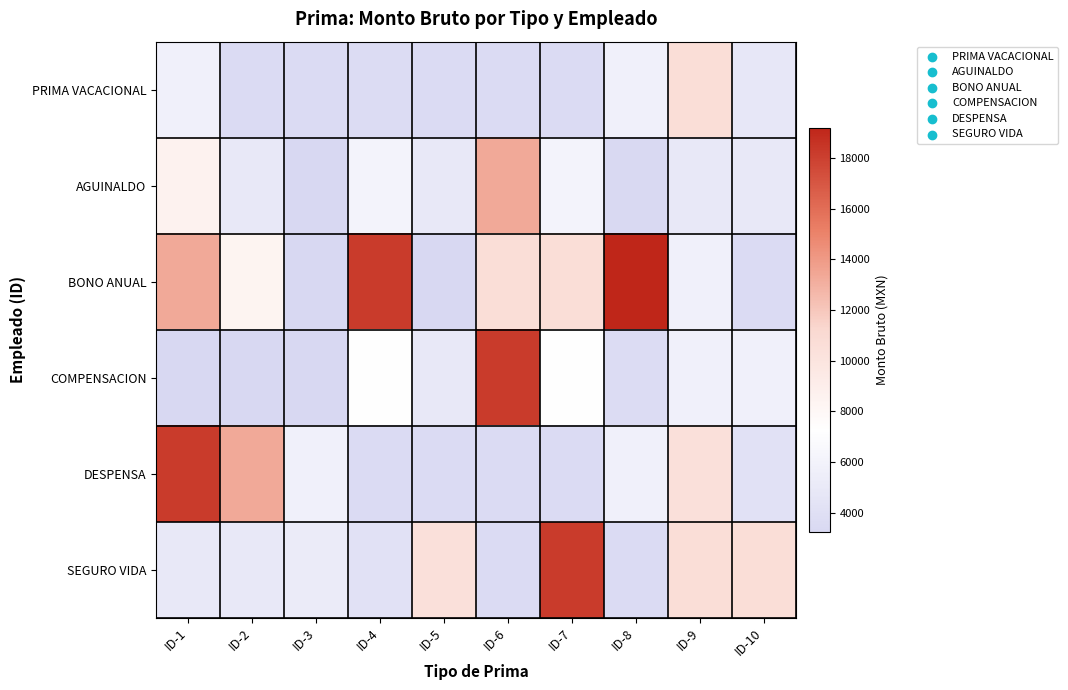

Which label corresponds to the largest value in the chart?

ID-8